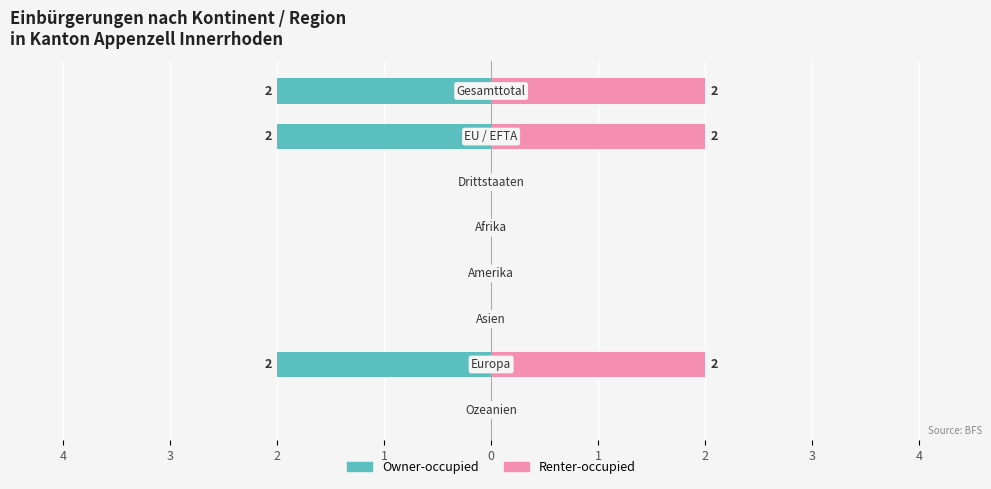

Reading left to right, extract all data points from this chart.

Owner-occupied: 2	2	0	0	0	0	2	0
Renter-occupied: 2	2	0	0	0	0	2	0